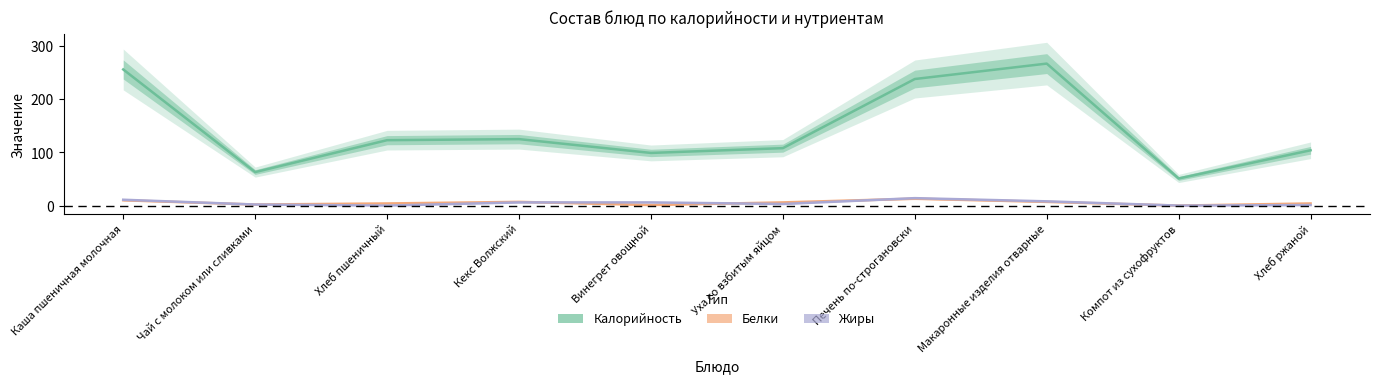

List the series in order of their peak value, lowest first.

Белки, Жиры, Калорийность